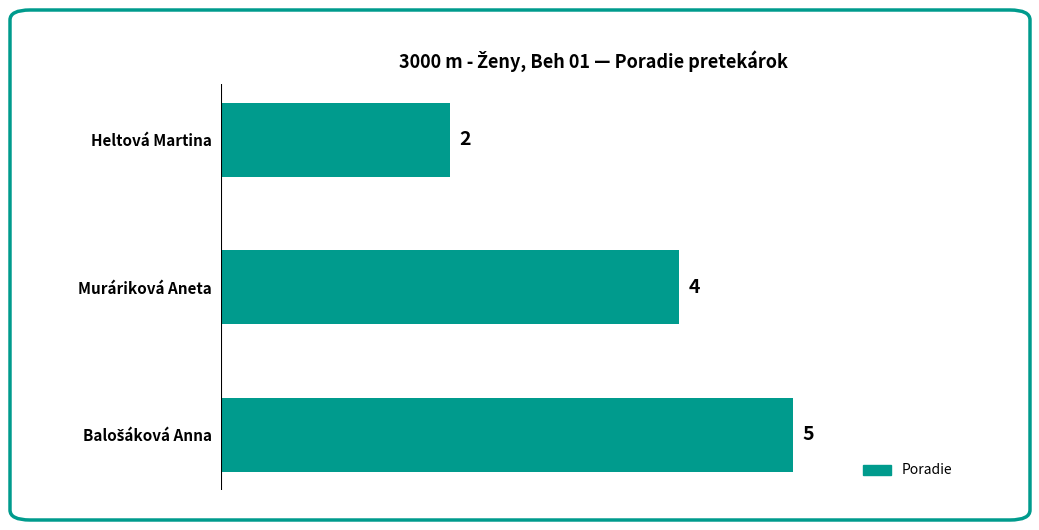

What position from the bottom is Heltová Martina?

3